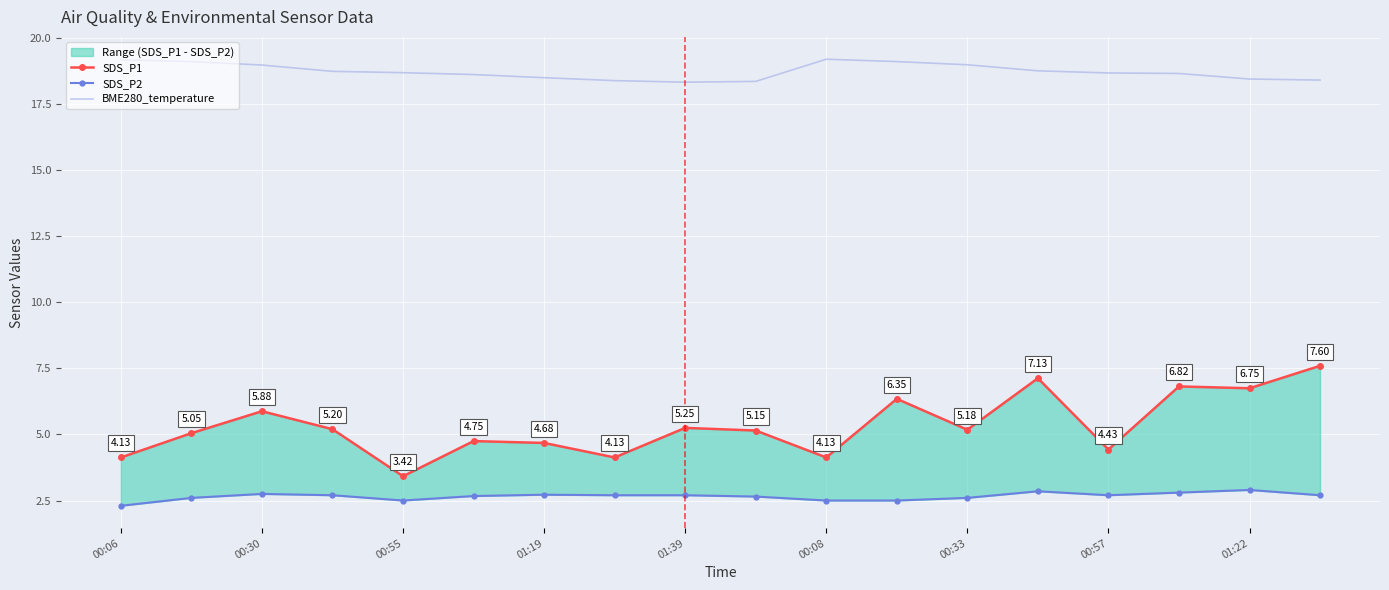

True or false: SDS_P2 and SDS_P1 intersect in this chart.

False